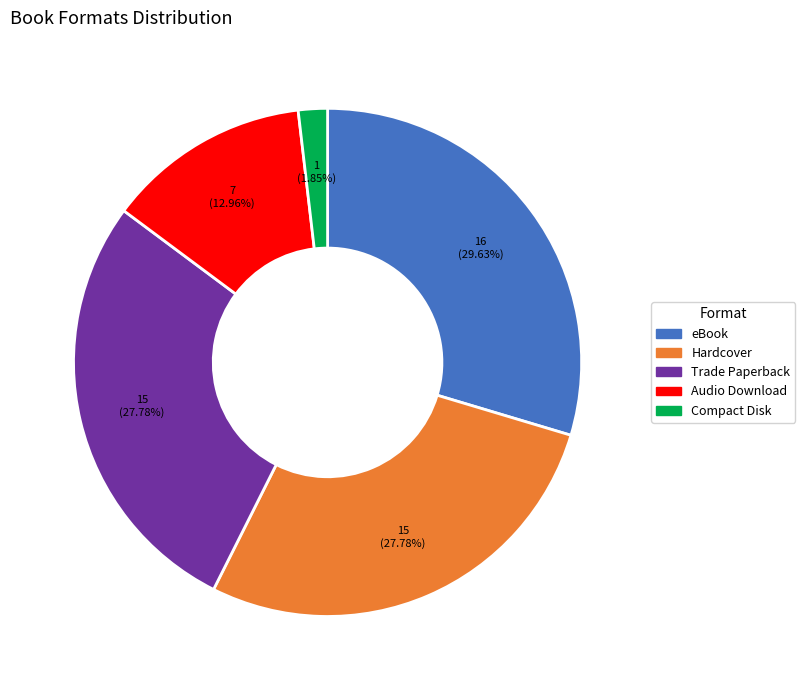

True or false: Audio Download accounts for 26% of the total.

False